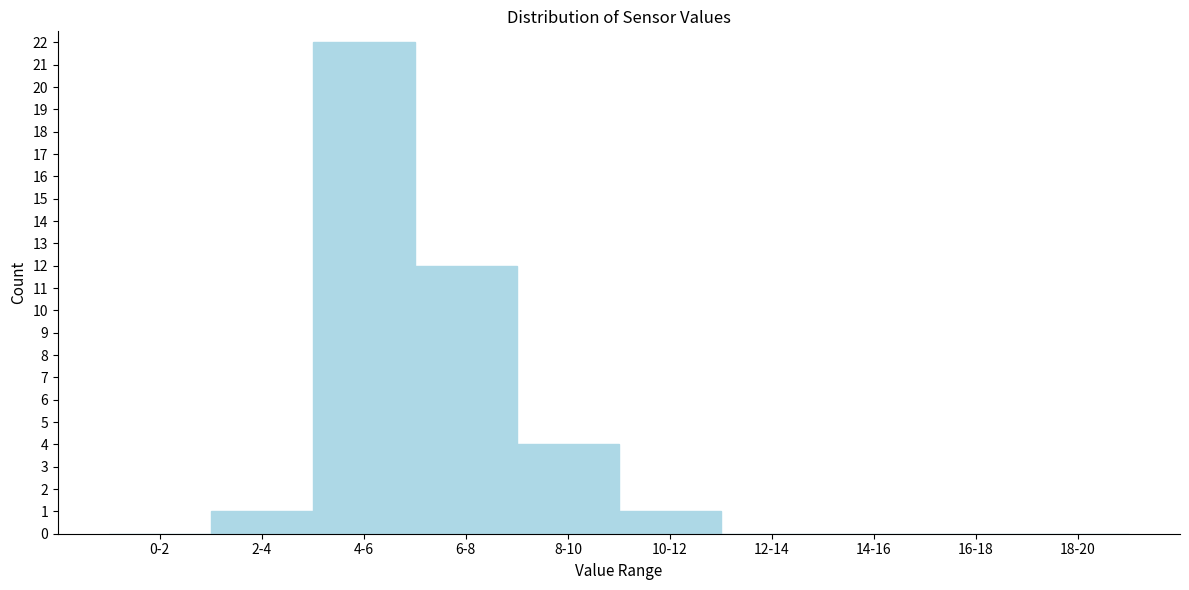

Reading right to left, extract all data points from this chart.

18-20=0	16-18=0	14-16=0	12-14=0	10-12=1	8-10=4	6-8=12	4-6=22	2-4=1	0-2=0